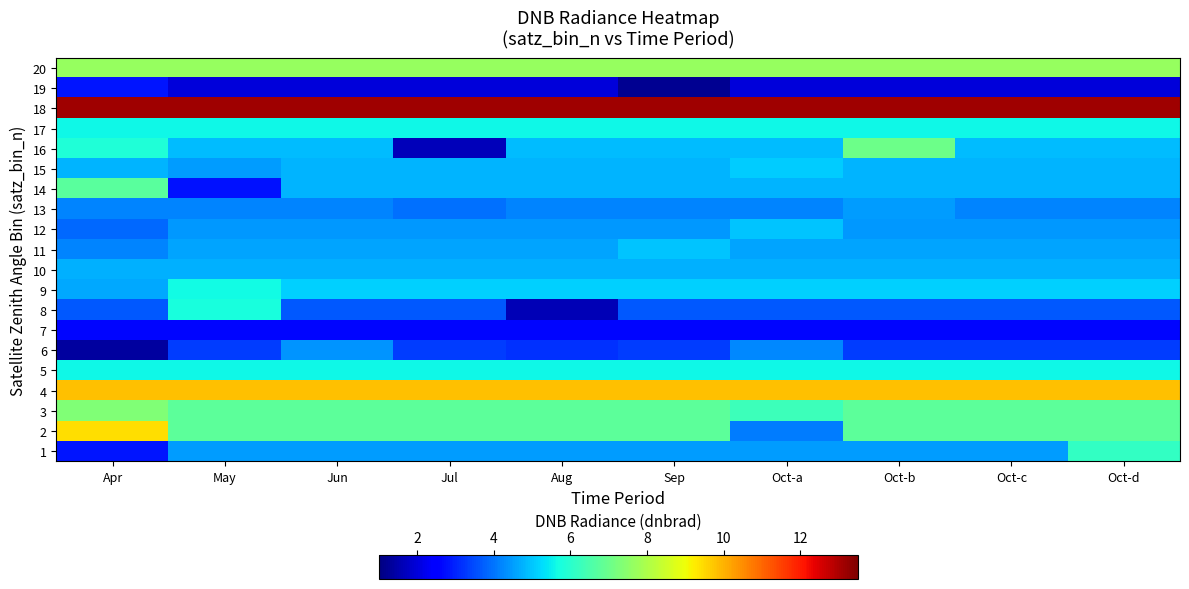

Rank the series at Sep from lowest to highest value.

19, 7, 6, 8, 13, 12, 1, 10, 14, 15, 16, 11, 9, 17, 5, 2, 3, 20, 4, 18